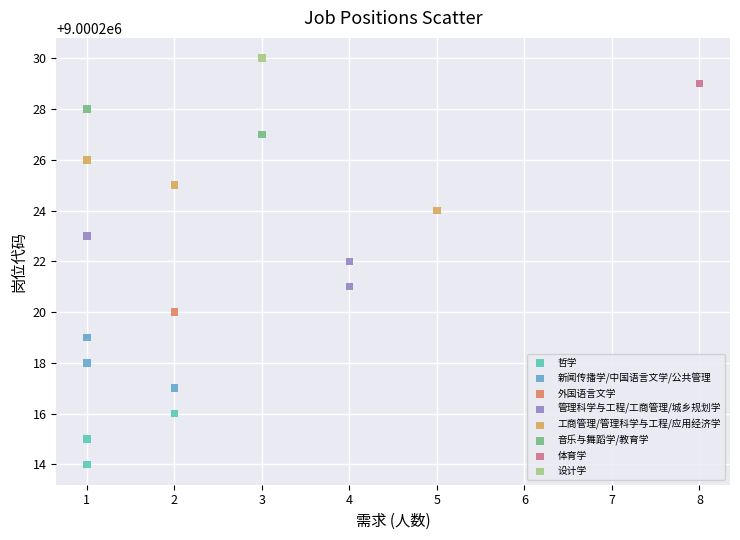

Which series contains the lowest Y value?

哲学